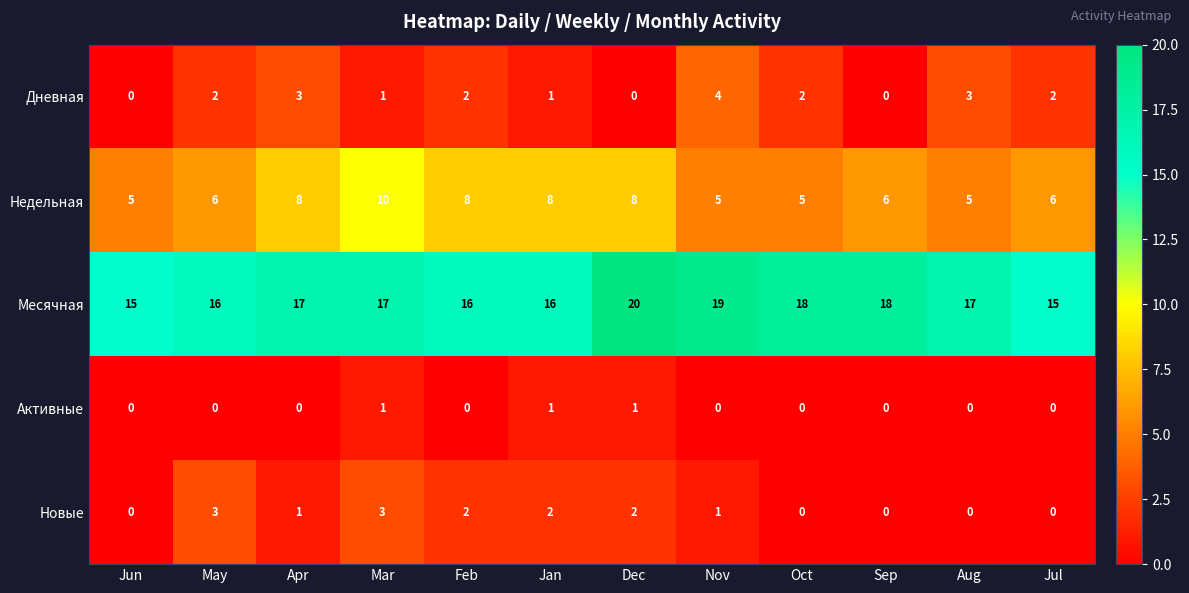

How many series are shown in this chart?

5